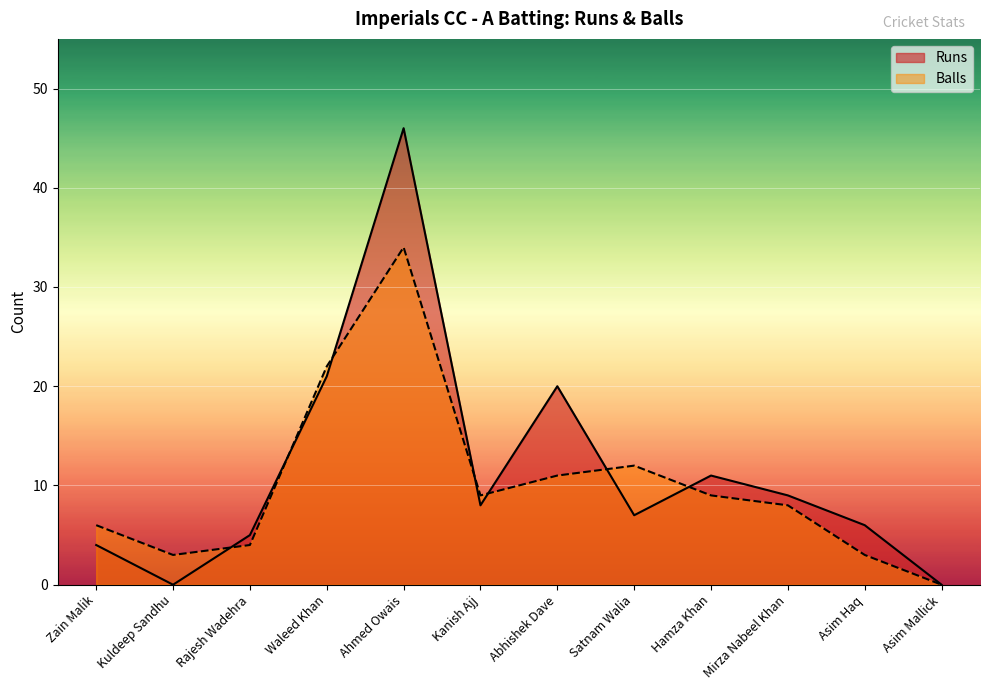

What is the value of the Runs point at the 9th from the left?

11